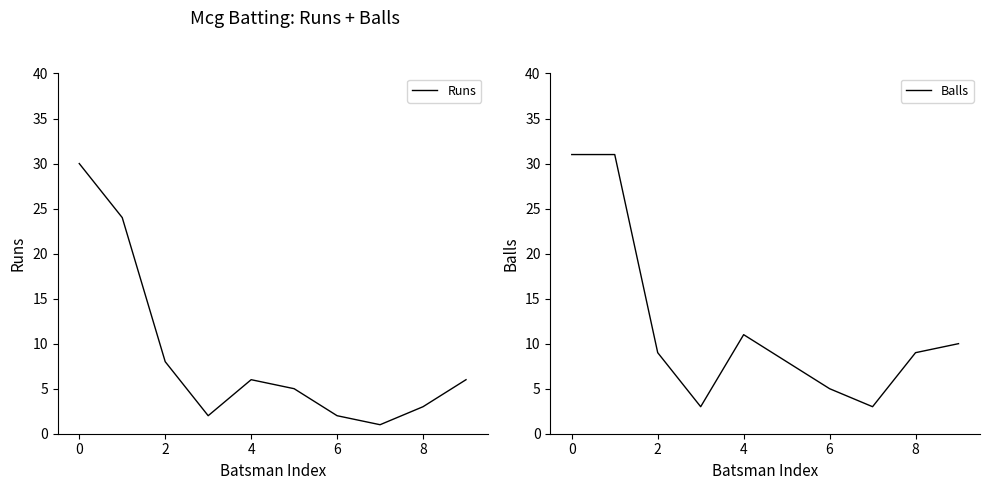

What is the spread (max minus min) of values at 8?

5